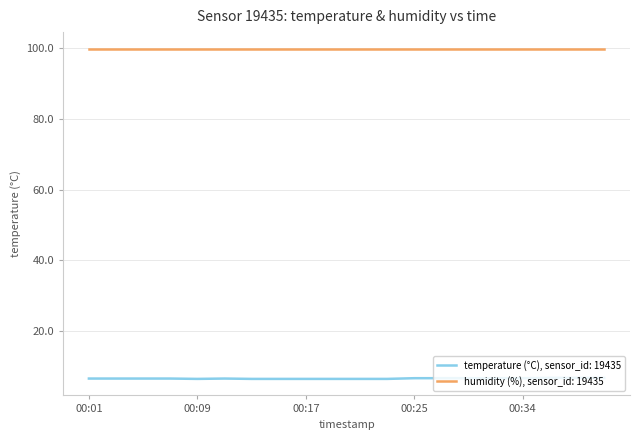

True or false: temperature (°C), sensor_id: 19435 and humidity (%), sensor_id: 19435 cross at least once.

False